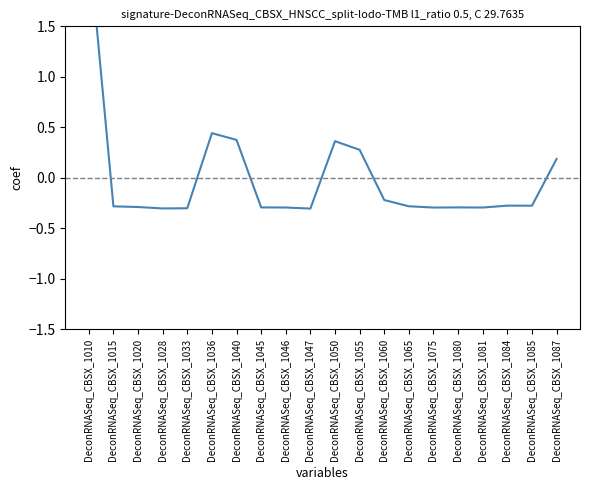

Rank the categories by value from lowest to highest.

DeconRNASeq_CBSX_1047, DeconRNASeq_CBSX_1028, DeconRNASeq_CBSX_1033, DeconRNASeq_CBSX_1075, DeconRNASeq_CBSX_1081, DeconRNASeq_CBSX_1046, DeconRNASeq_CBSX_1080, DeconRNASeq_CBSX_1045, DeconRNASeq_CBSX_1020, DeconRNASeq_CBSX_1015, DeconRNASeq_CBSX_1065, DeconRNASeq_CBSX_1085, DeconRNASeq_CBSX_1084, DeconRNASeq_CBSX_1060, DeconRNASeq_CBSX_1087, DeconRNASeq_CBSX_1055, DeconRNASeq_CBSX_1050, DeconRNASeq_CBSX_1040, DeconRNASeq_CBSX_1036, DeconRNASeq_CBSX_1010